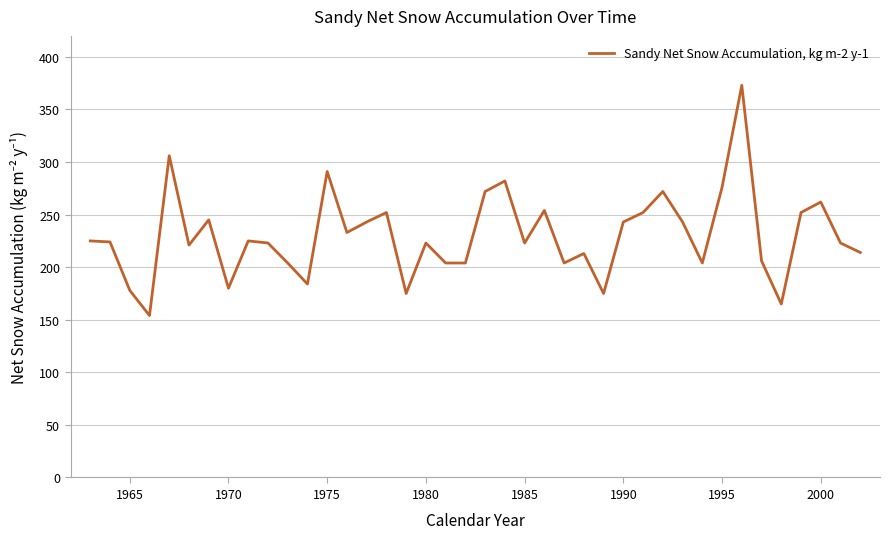

What is the difference between the maximum and minimum values?

219